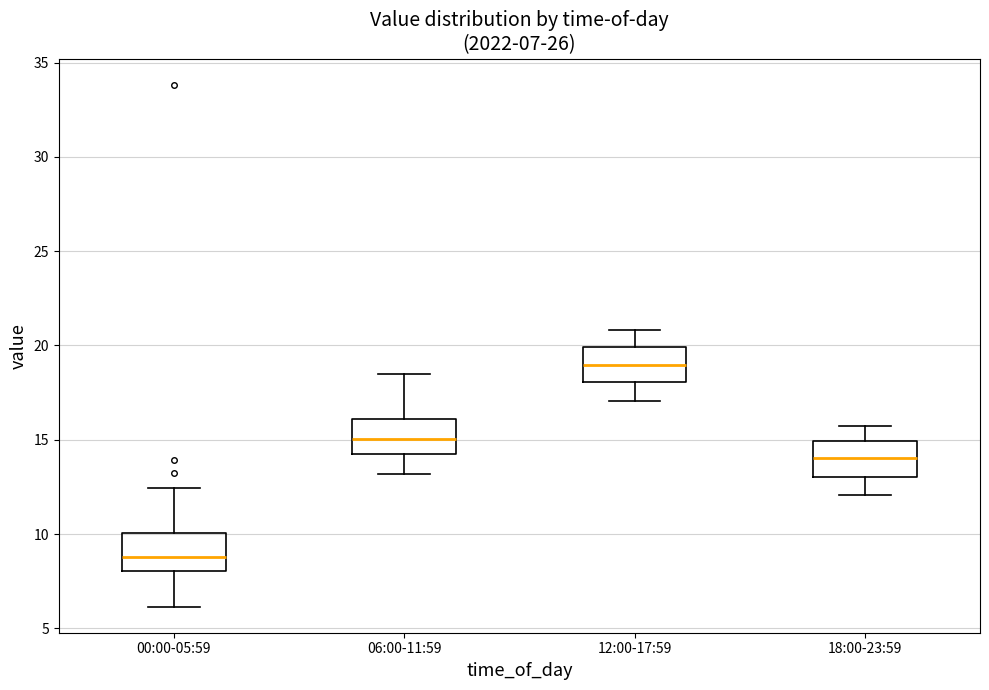

Which box's median line is the highest?

12:00-17:59